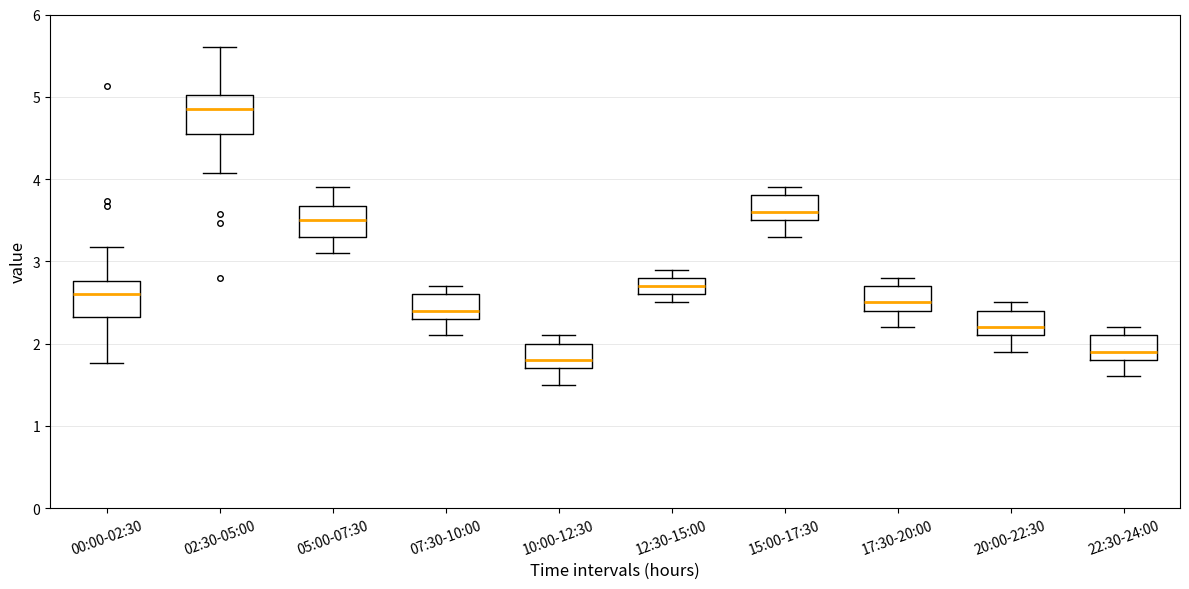

Where does the median line of the box for 22:30-24:00 sit on the y-axis? The values are not printed on the chart, so give them approximately, as read against the axis.

1.9